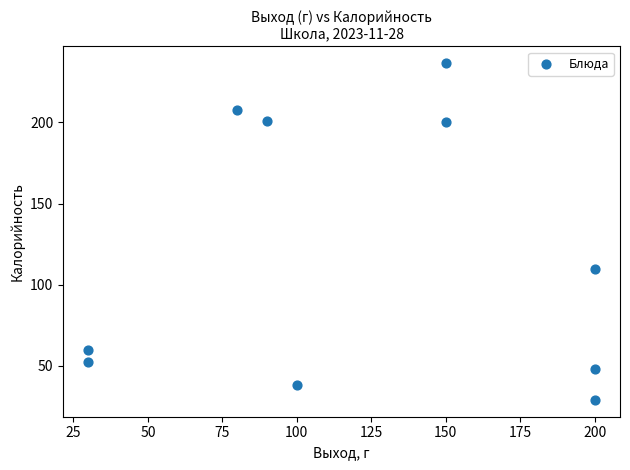

What is the range of X values (max minus min)?

170.0